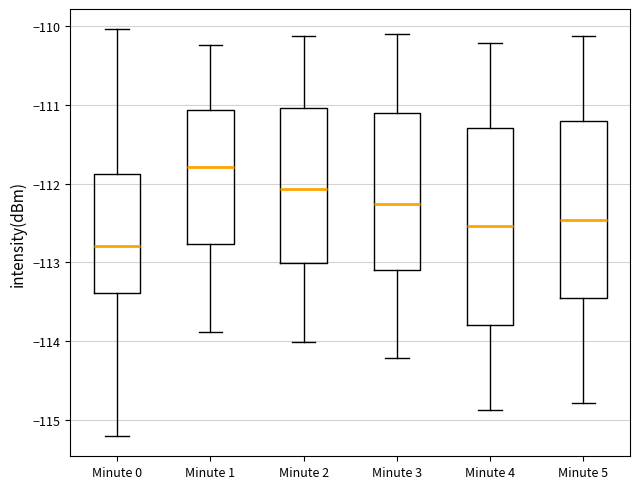

Reading left to right, read every box against the y-axis: the position of its median line, the range the box covers, and the ends of its whiskers. The values are not printed on the chart, so give them approximately, as read against the axis.

Minute 0: median -112.8, box -113.4 to -111.9, whiskers -115.2 to -110.0
Minute 1: median -111.8, box -112.8 to -111.1, whiskers -113.9 to -110.2
Minute 2: median -112.1, box -113.0 to -111.0, whiskers -114.0 to -110.1
Minute 3: median -112.3, box -113.1 to -111.1, whiskers -114.2 to -110.1
Minute 4: median -112.5, box -113.8 to -111.3, whiskers -114.9 to -110.2
Minute 5: median -112.5, box -113.5 to -111.2, whiskers -114.8 to -110.1